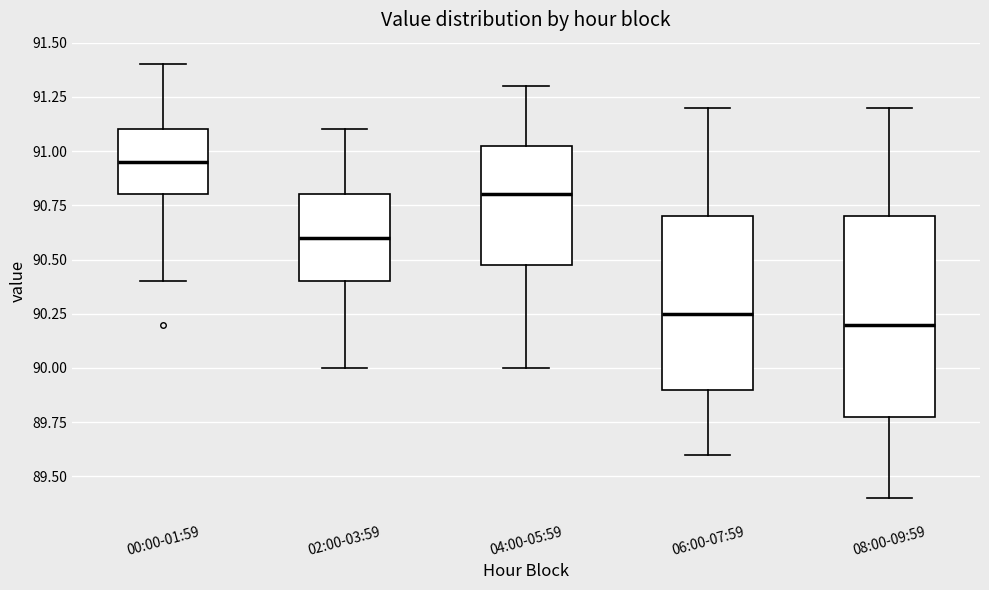

Where is the lower edge of the box for 02:00-03:59 on the y-axis? The values are not printed on the chart, so give them approximately, as read against the axis.

90.40